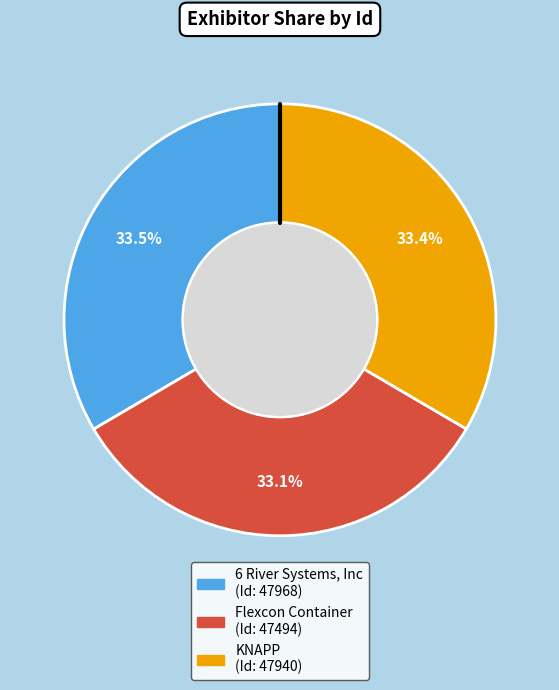

Rank the categories by value from lowest to highest.

Flexcon Container, KNAPP, 6 River Systems, Inc